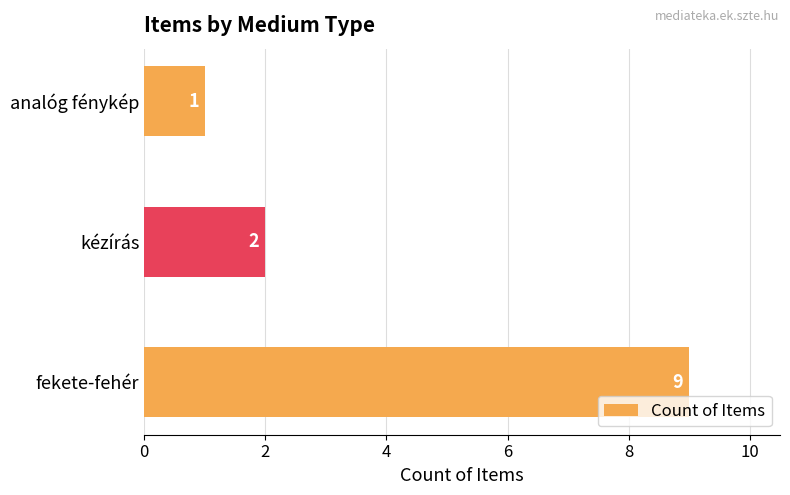

What is the difference between the maximum and minimum values?

8